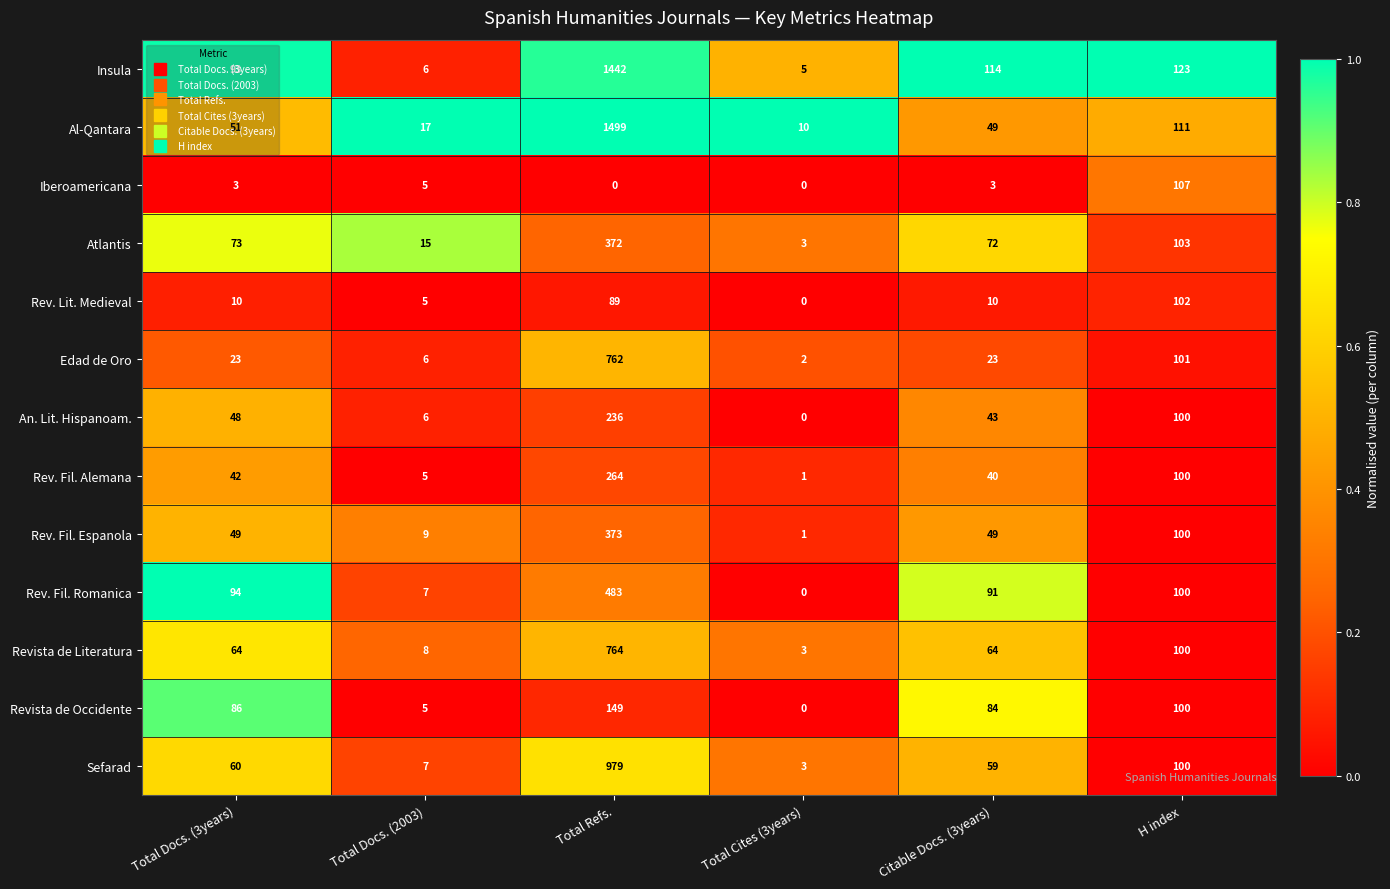

What is the approximate value of Sefarad at Total Refs., to the nearest 50?

1000